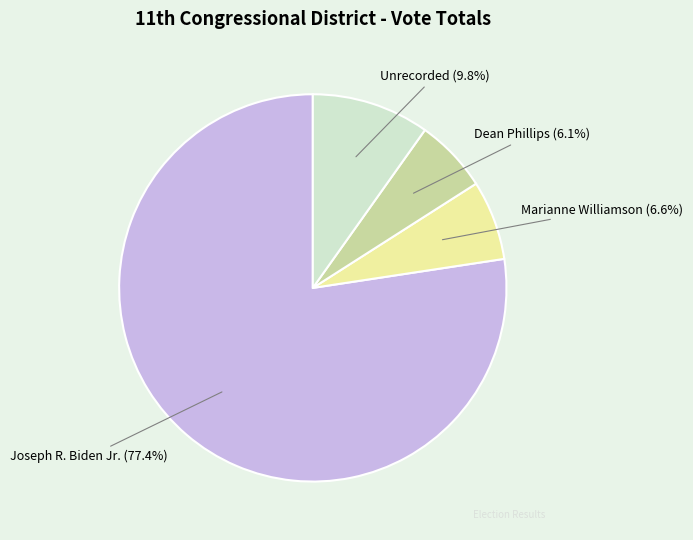

Does any single category account for the majority?

Yes